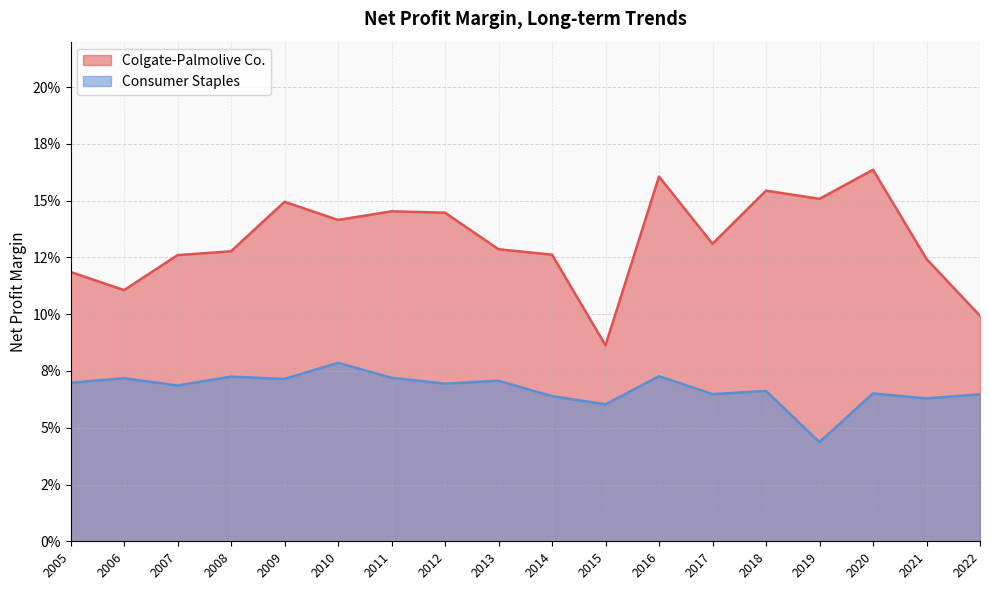

How many categories are shown in the chart?

18